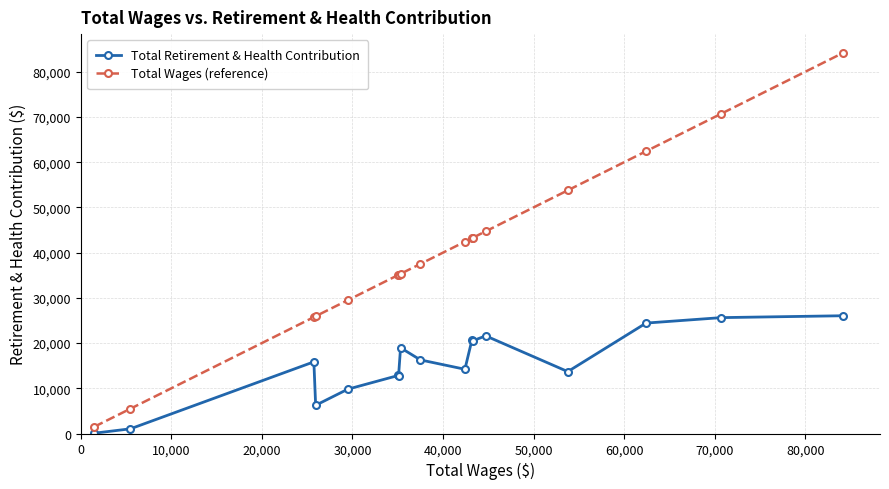

Which series has the widest spread of values?

Total Wages (reference)